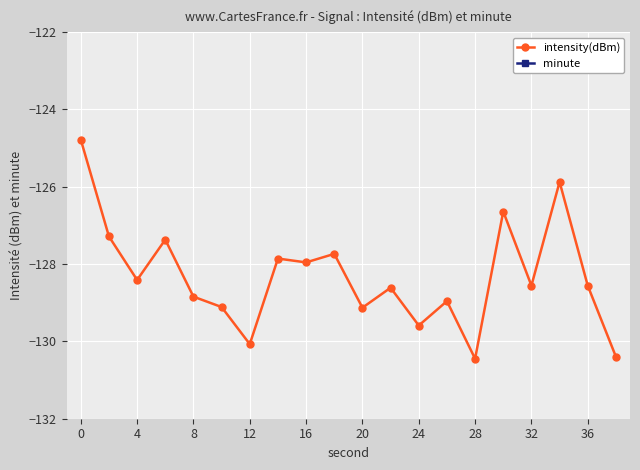

The value of intensity(dBm) at 16 is -128.0. True or false?

True